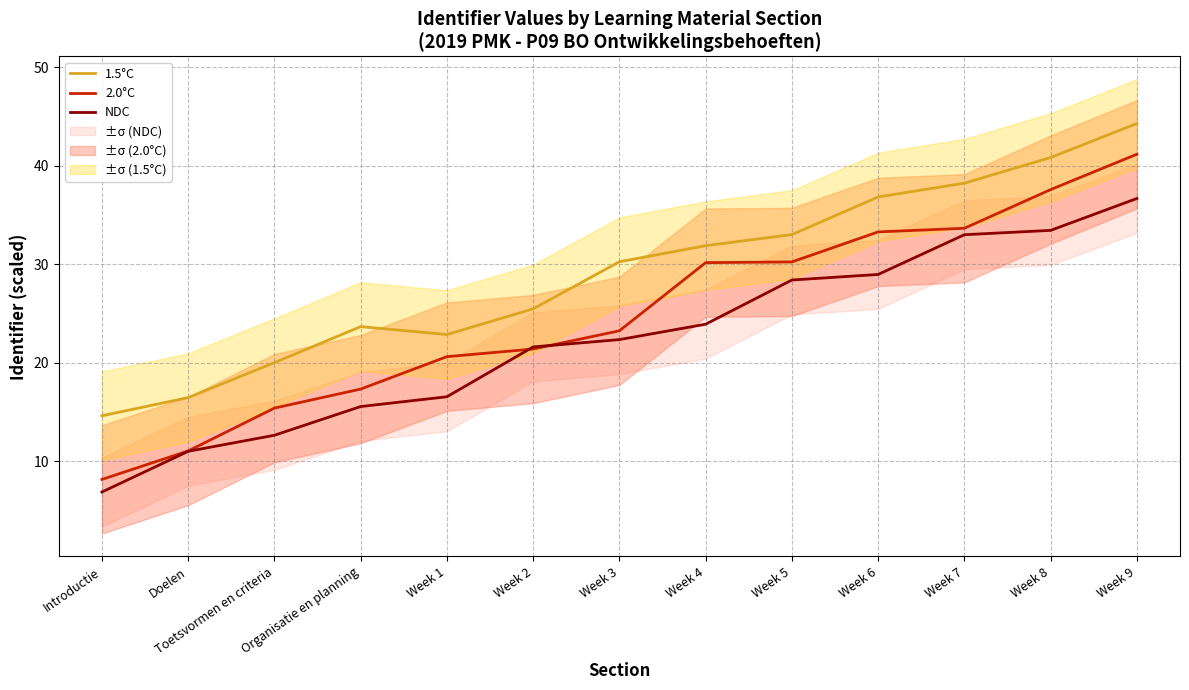

True or false: 1.5°C and NDC cross at least once.

False